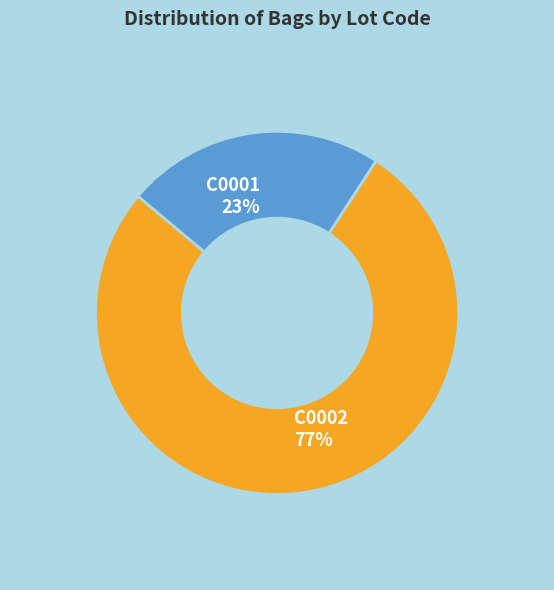

Rank the categories by value from highest to lowest.

C0002, C0001